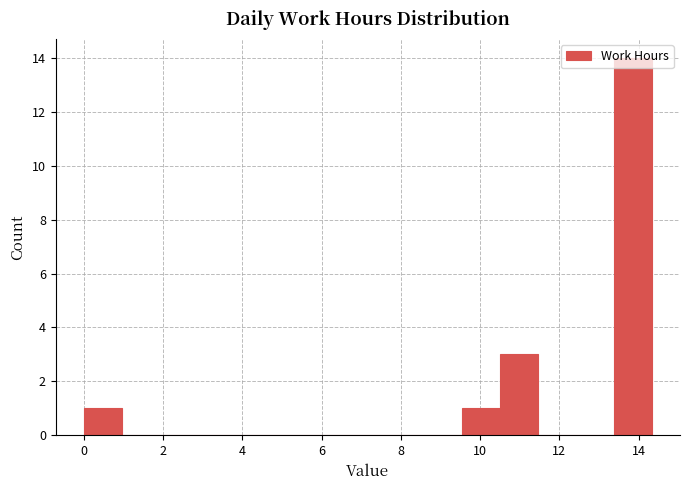

Reading left to right, list every bar in this chart as the range it spans on the x-axis followed by its height. Neither the bar edges nor the heights are printed on the chart, so give them approximately, as read against the axes.

0.0 to 1.0: 1
1.0 to 2.0: 0
2.0 to 2.8: 0
2.8 to 3.8: 0
3.8 to 4.8: 0
4.8 to 5.8: 0
5.8 to 6.6: 0
6.6 to 7.6: 0
7.6 to 8.6: 0
8.6 to 9.6: 0
9.6 to 10.6: 1
10.6 to 11.4: 3
11.4 to 12.4: 0
12.4 to 13.4: 0
13.4 to 14.4: 14